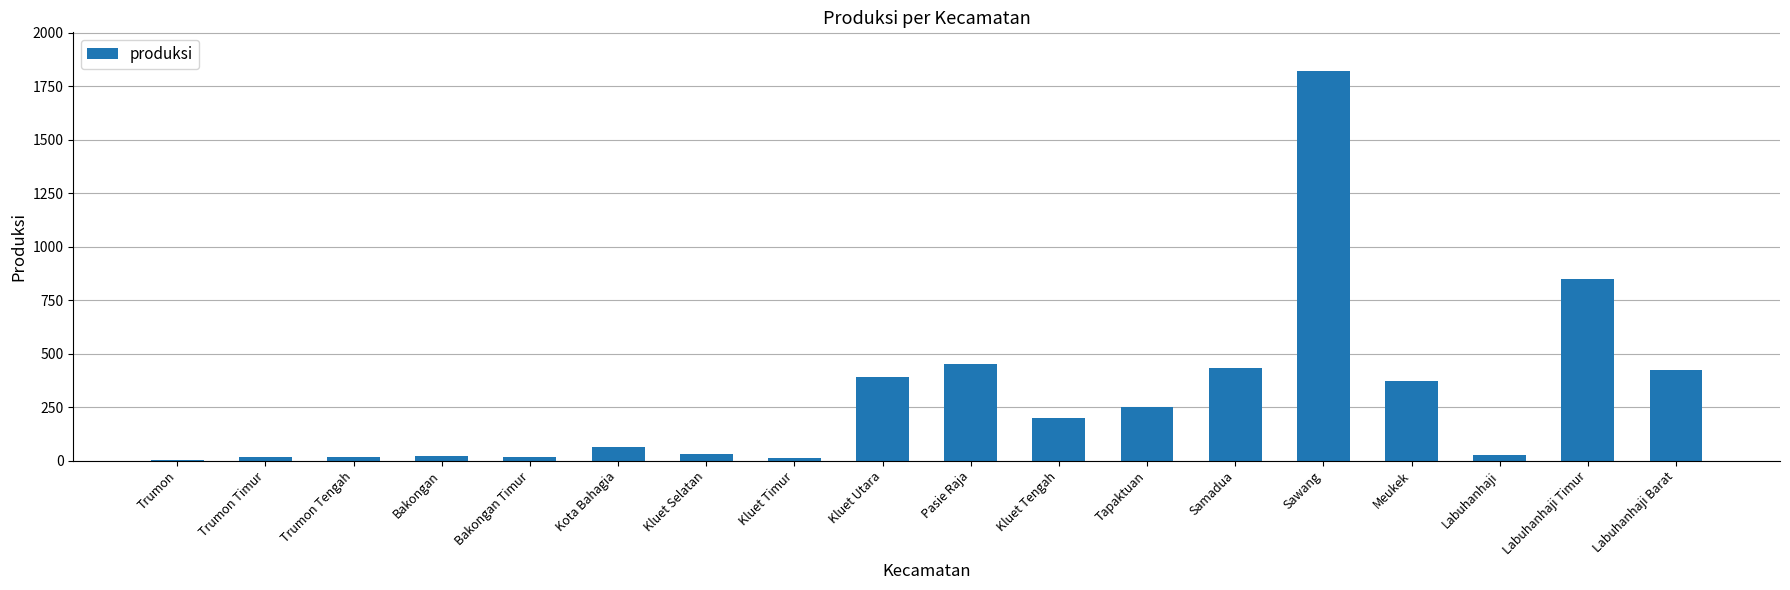

What is the change in value from Trumon Timur to Kluet Timur?

-5